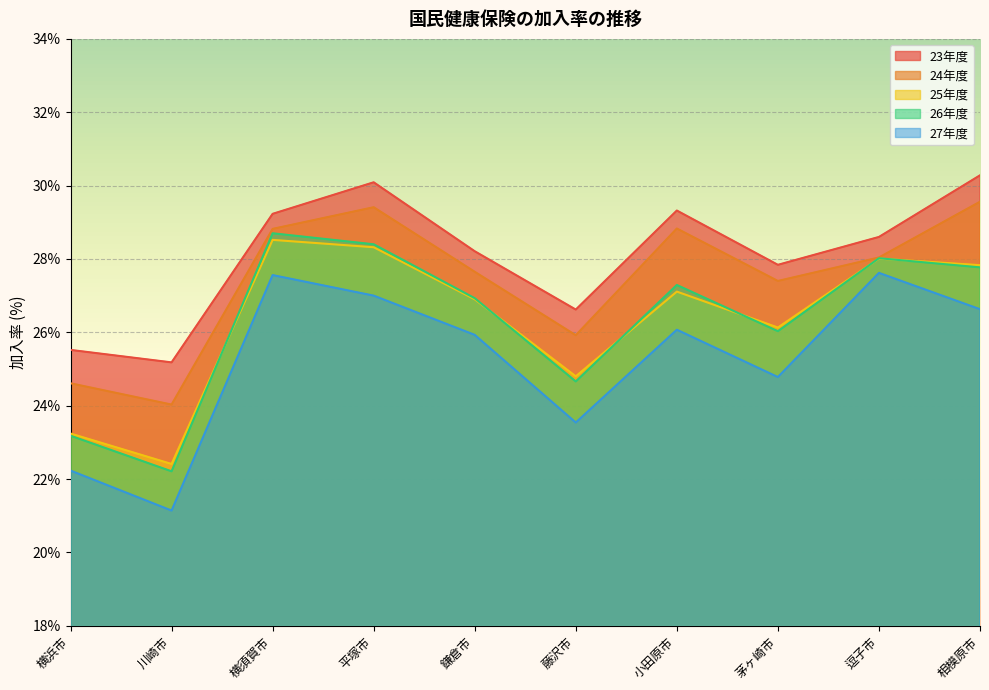

Is it true that 25年度 equals 22.4 at 川崎市?

True